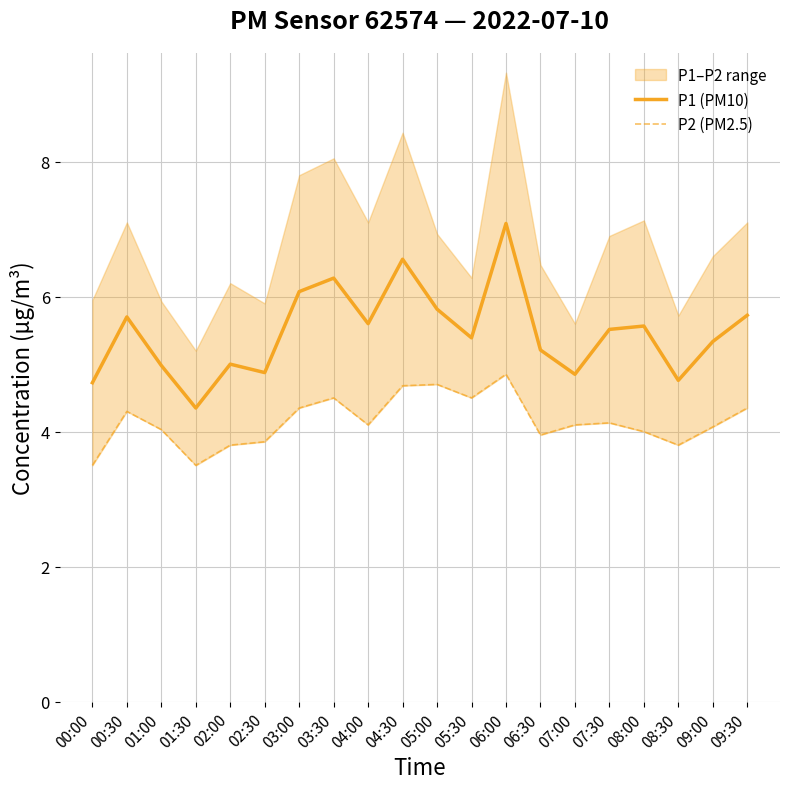

What is the minimum value for P2 (PM2.5)?

3.5